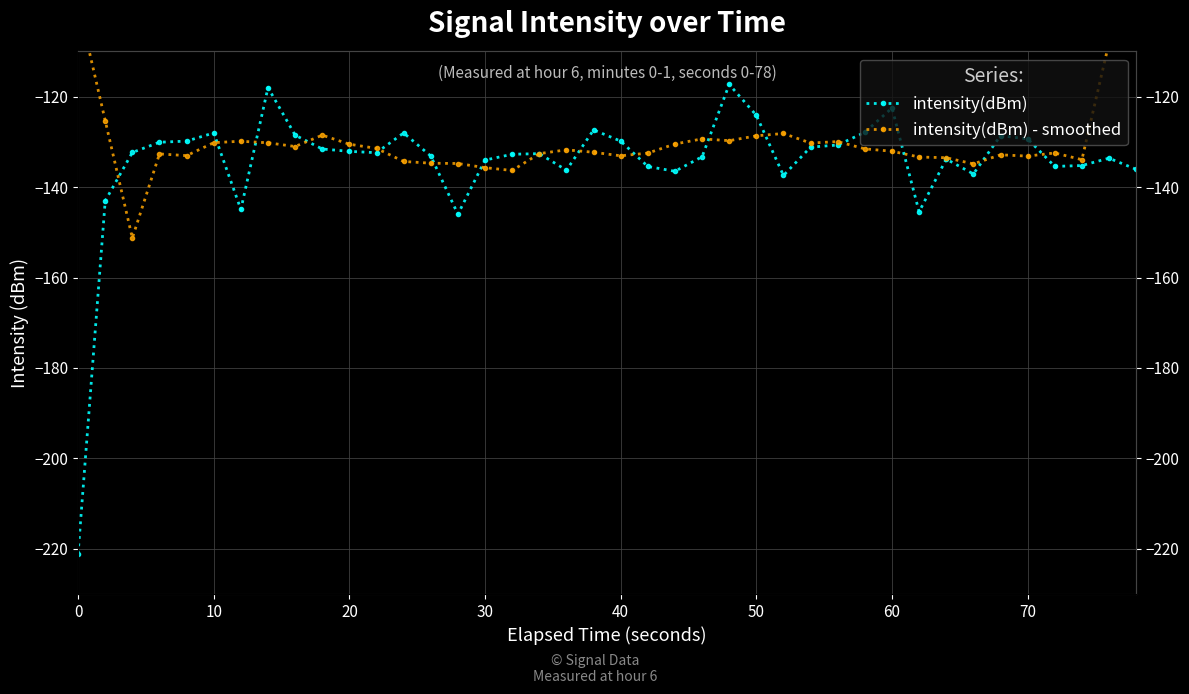

Is it true that intensity(dBm) - smoothed equals -78.5 at 23?

False